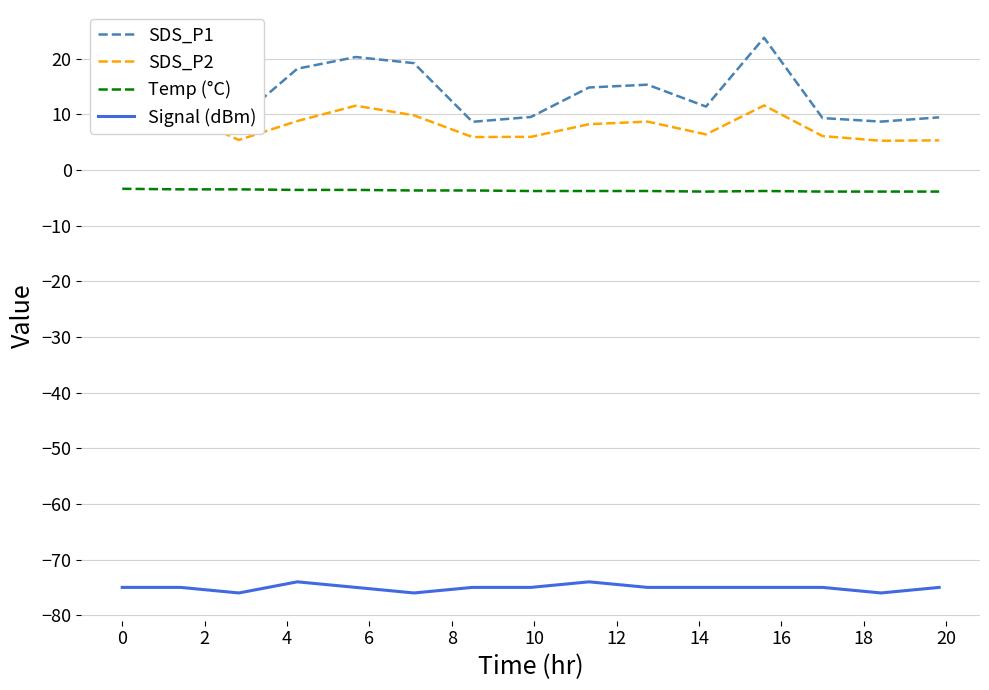

True or false: Temp (°C) and SDS_P2 cross at least once.

False